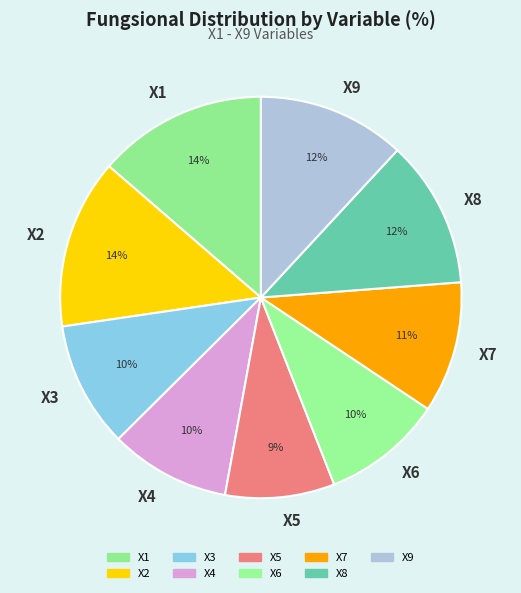

Count the number of slices in the pie.

9